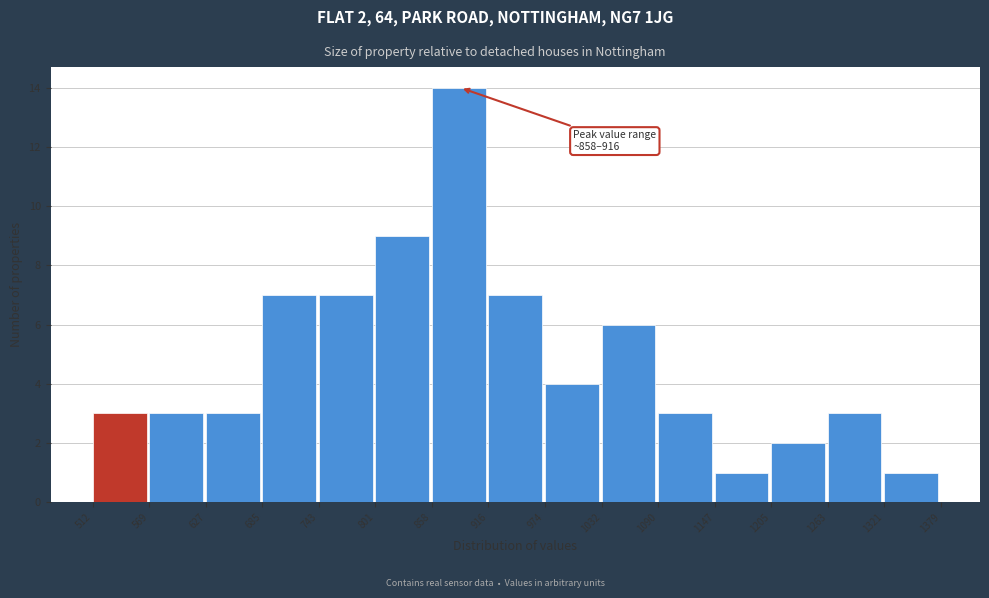

Which range on the x-axis has the tallest bar?

858 to 916